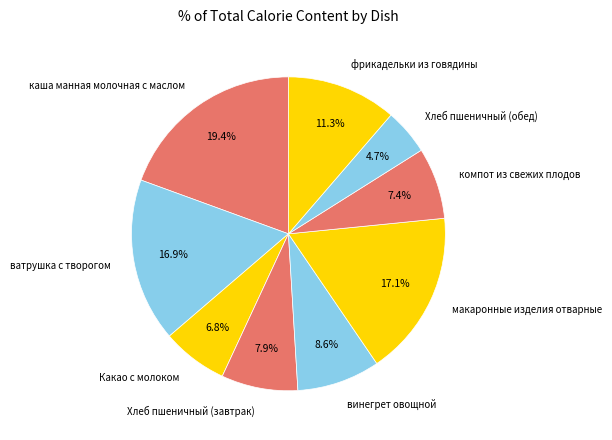

Is винегрет овощной the majority of the pie?

No